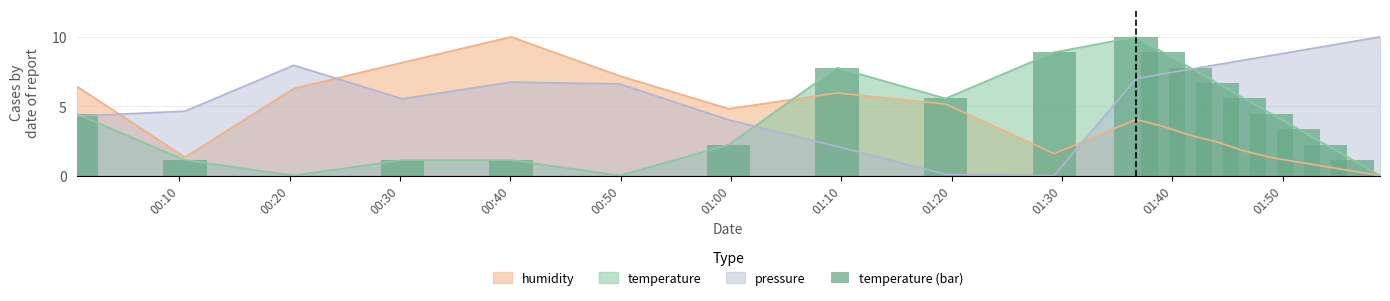

What is the greatest value displayed?

10.0